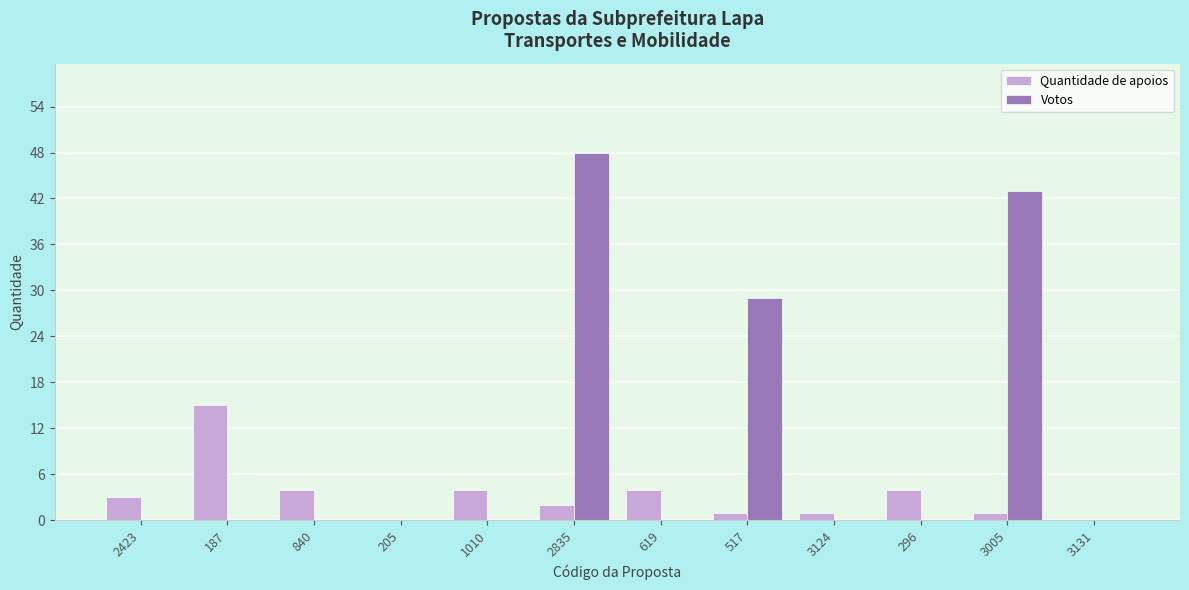

Between 187 and 1010, which series saw the biggest shift?

Quantidade de apoios